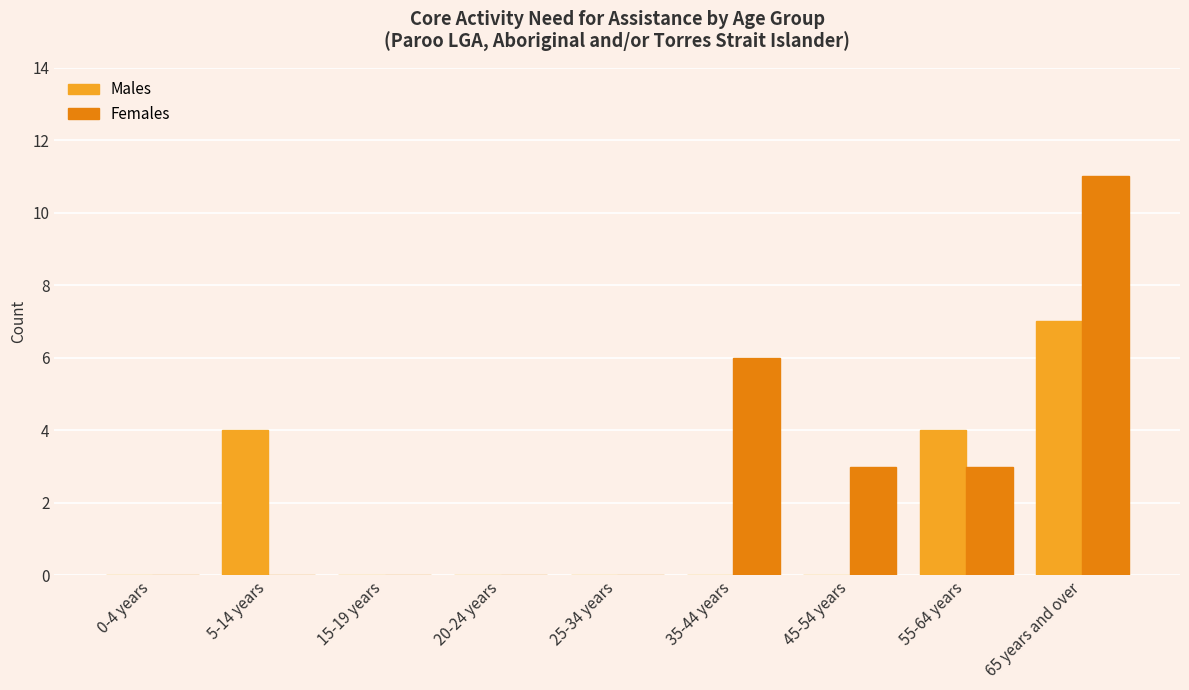

How many series are shown in this chart?

2